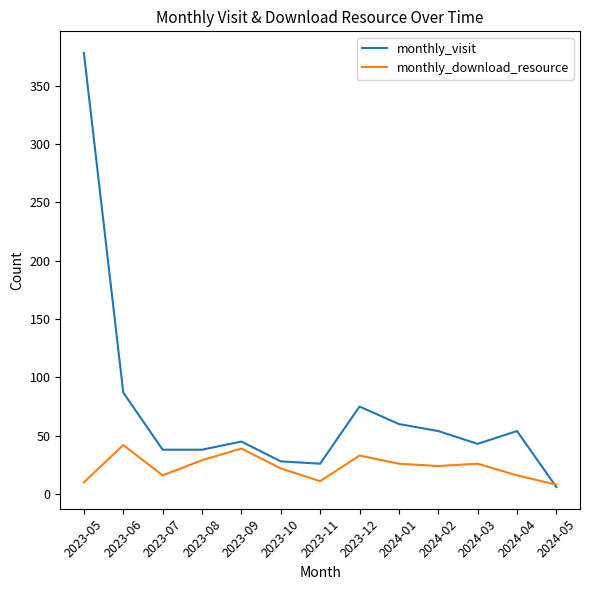

Which series has the widest spread of values?

monthly_visit